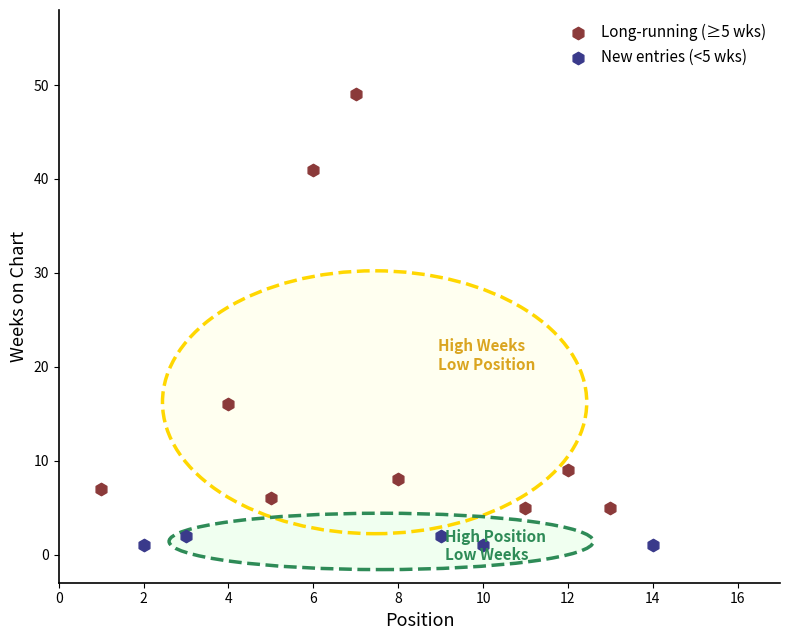

Which series reaches the maximum Y coordinate?

Long-running (≥5 wks)